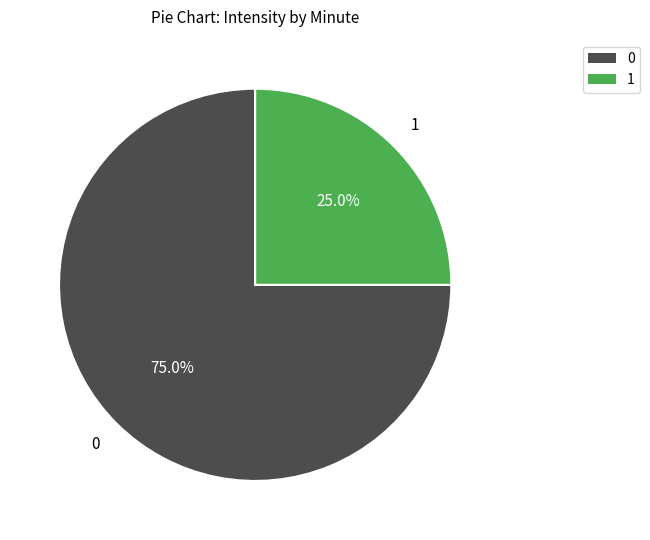

Is there a majority slice in this chart?

Yes